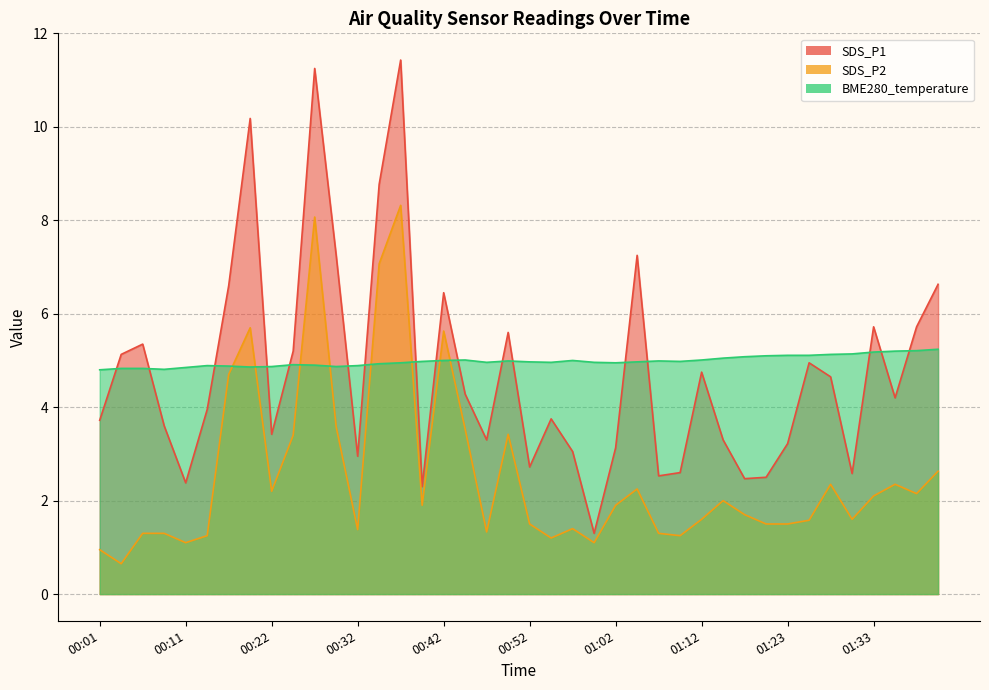

True or false: SDS_P2 has more than 0 points higher than both neighbors.

True